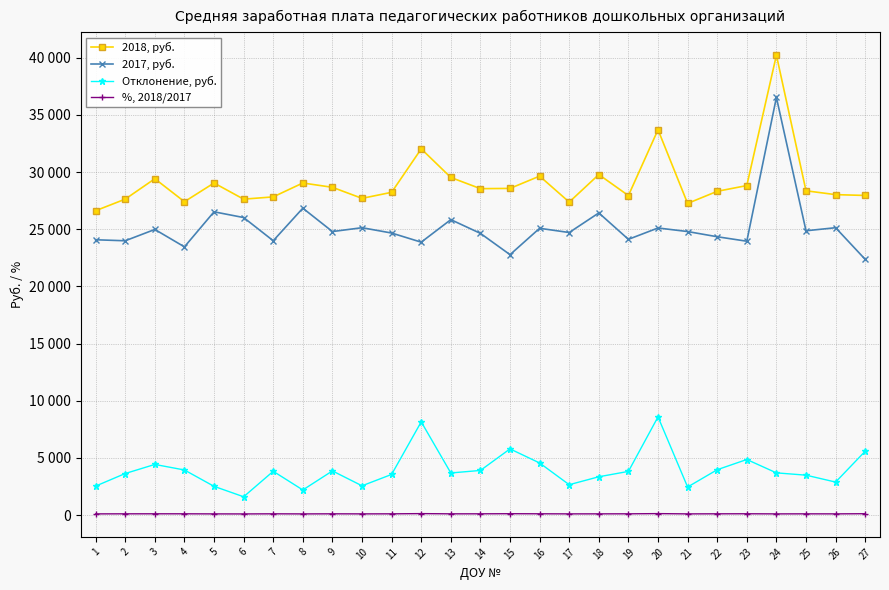

What are all the series names shown in the legend?

2018, руб., 2017, руб., Отклонение, руб., %, 2018/2017